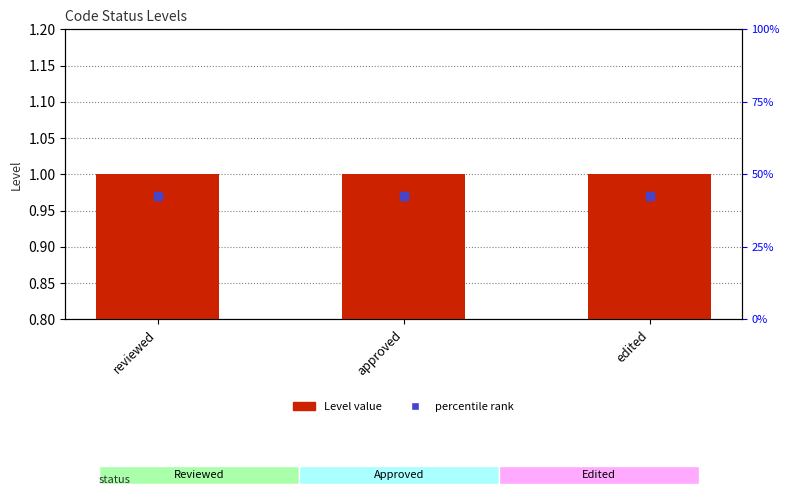

At which category is the sum across all series the highest?

reviewed